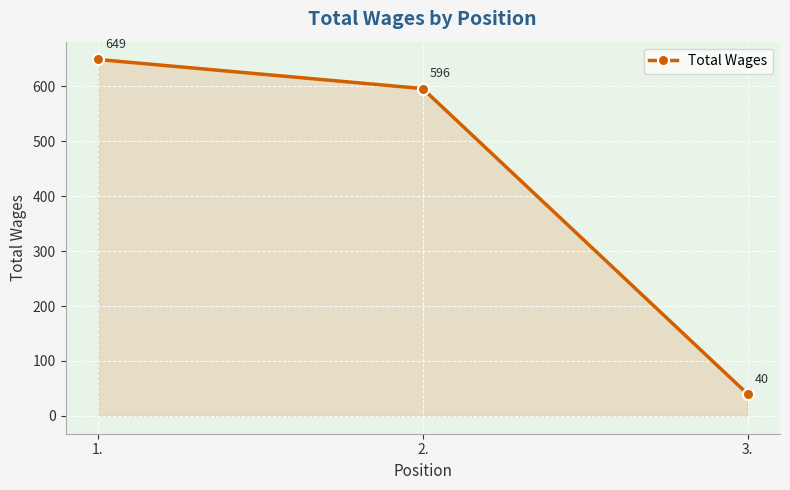

What value does the data have at 2., to the nearest 100?

600